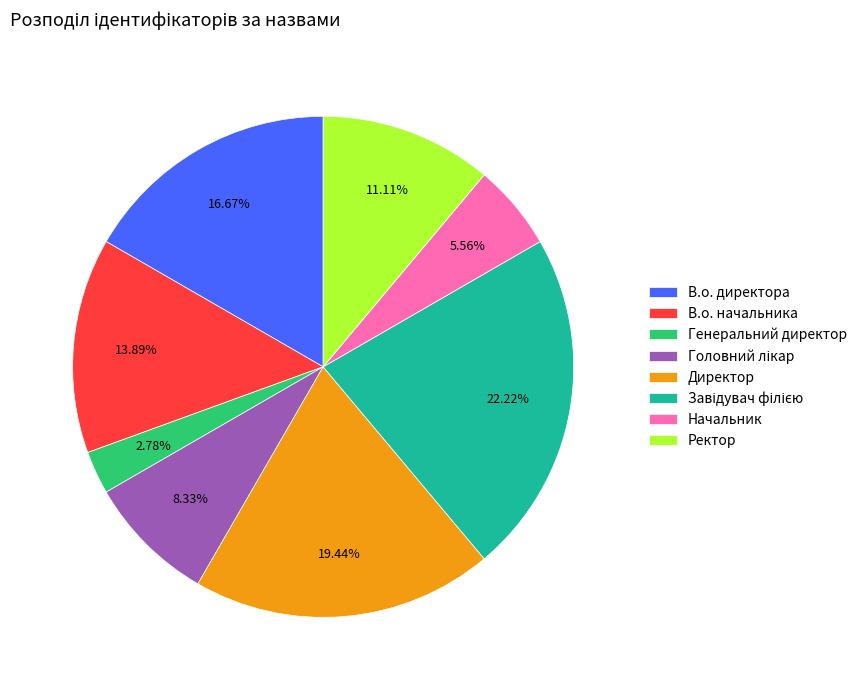

Which has a higher value, Генеральний директор or В.о. директора?

В.о. директора